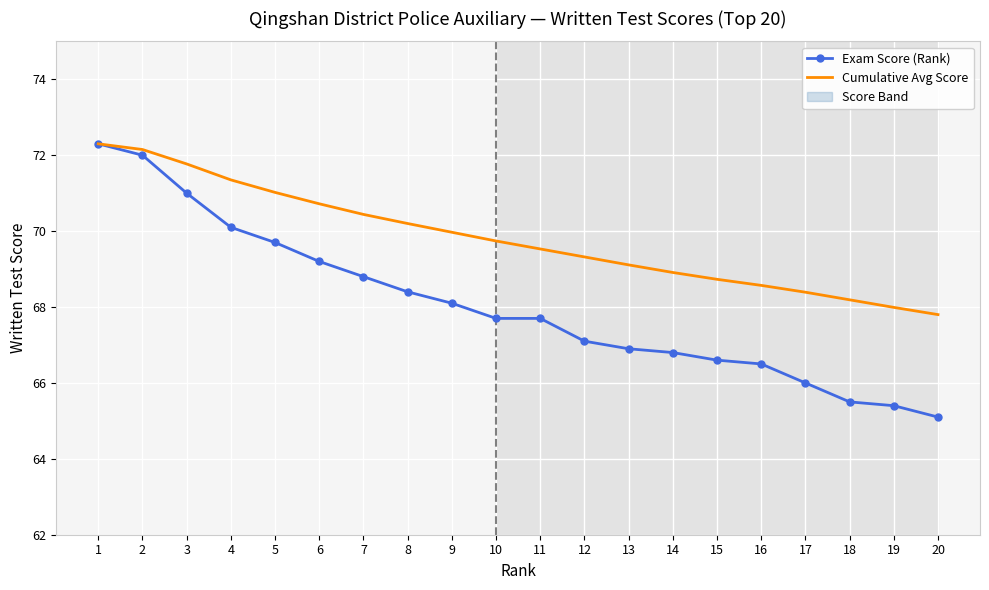

True or false: Cumulative Avg Score has more than 0 points higher than both neighbors.

False